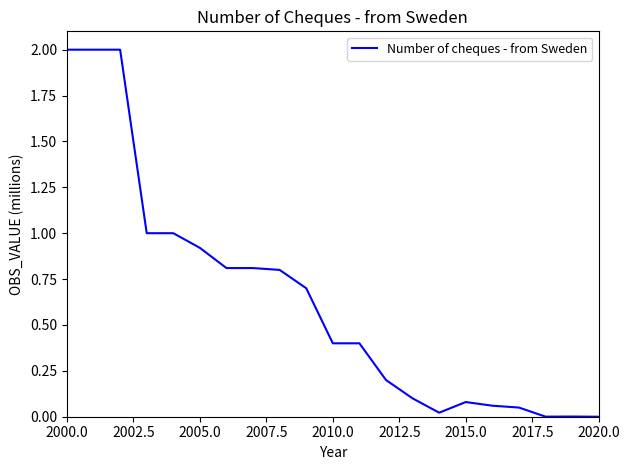

What is the greatest value displayed?

2.0